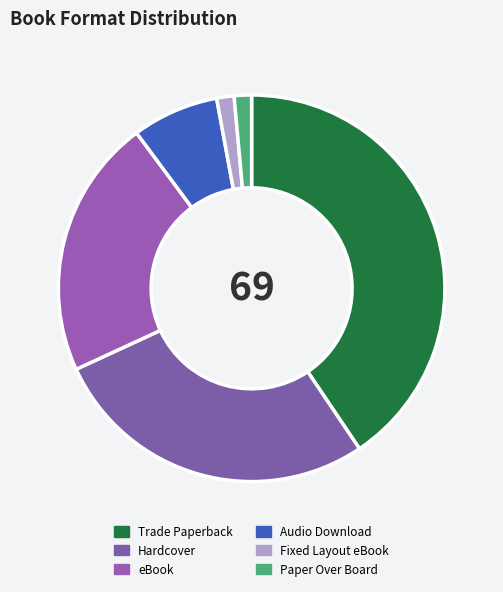

What is the change in value from eBook to Audio Download?

-10